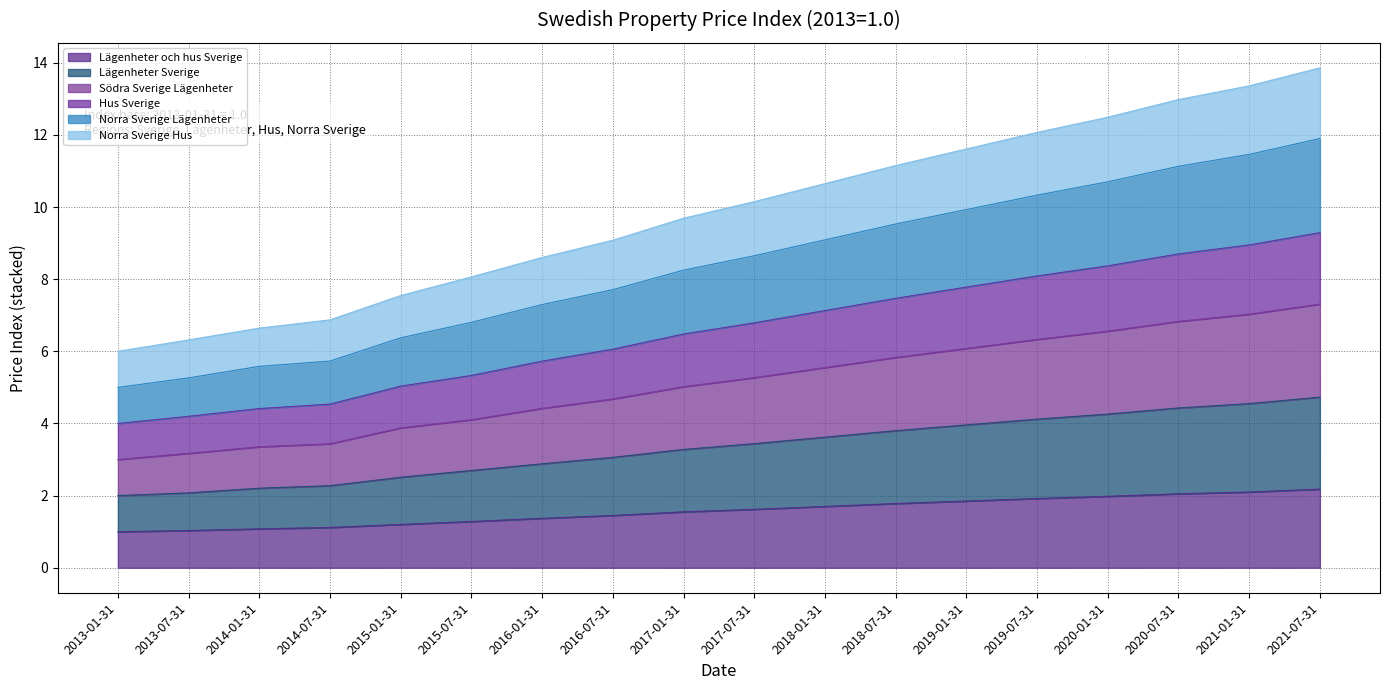

What is the label of the 3rd point from the left?

2014-01-31